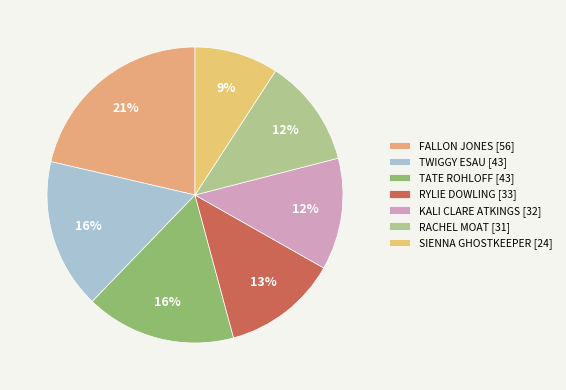

What is the ratio of the value at TWIGGY ESAU to the value at SIENNA GHOSTKEEPER?

1.8